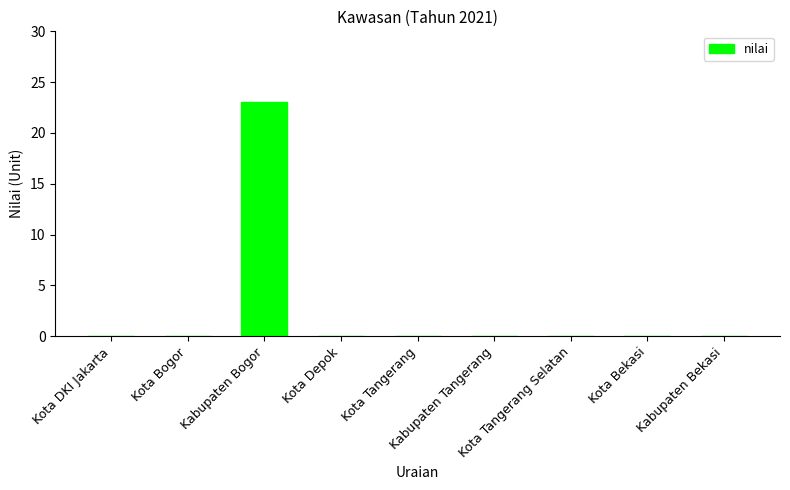

What is the greatest value displayed?

23